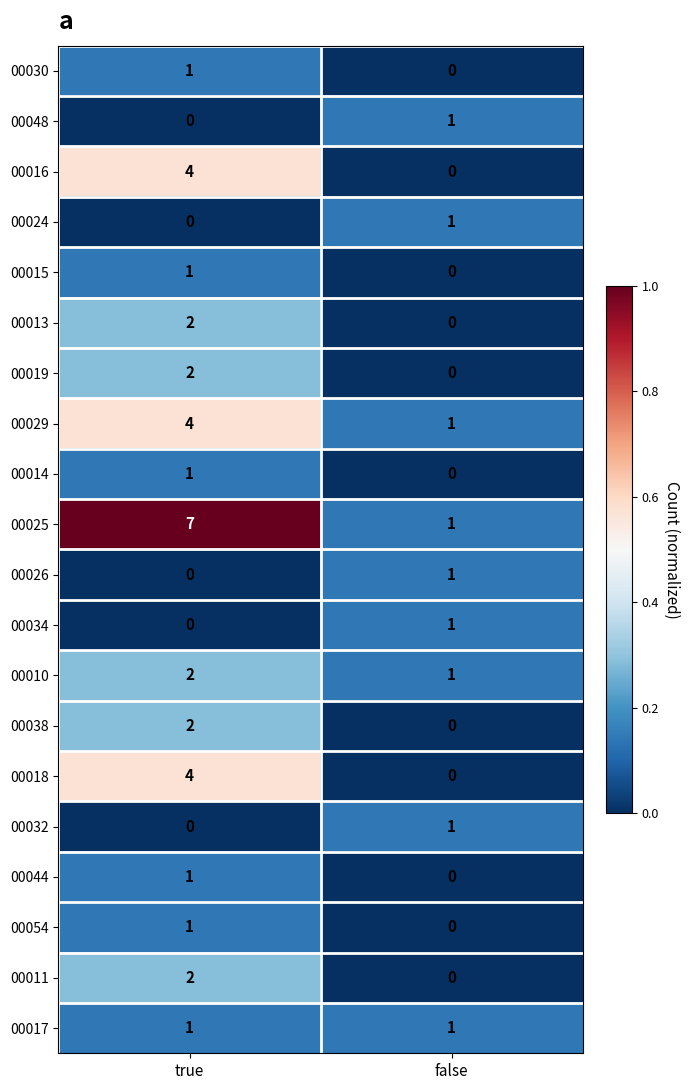

What is the maximum value shown in the chart?

7